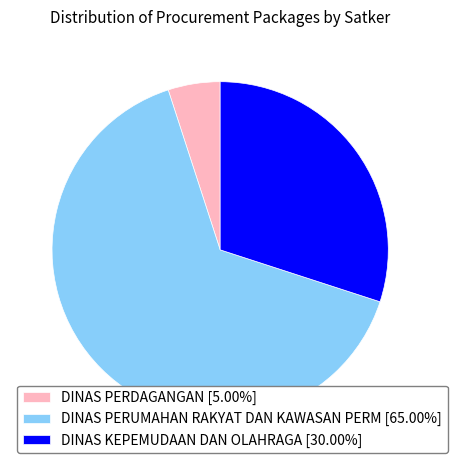

Combined, do DINAS PERUMAHAN RAKYAT DAN KAWASAN PERM [65.00%] and DINAS PERDAGANGAN [5.00%] account for over 50%?

Yes